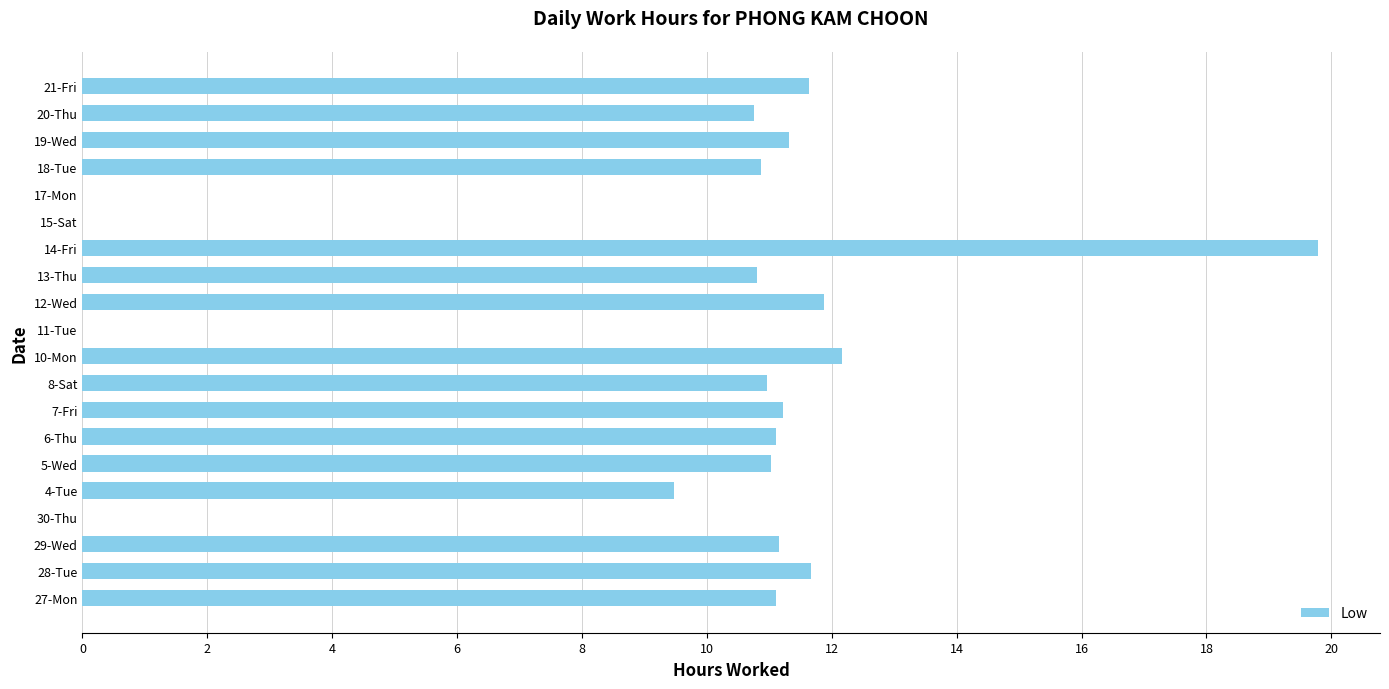

Between 19-Wed and 20-Thu, which is larger?

19-Wed